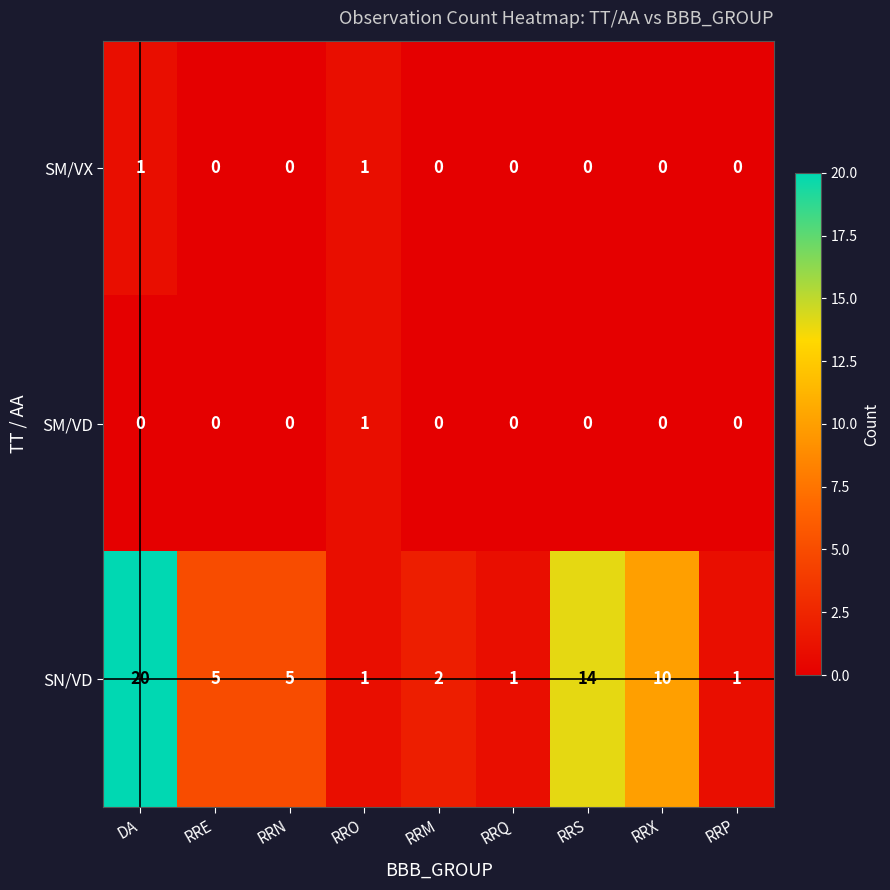

At how many categories does at least one series exceed 0?

9